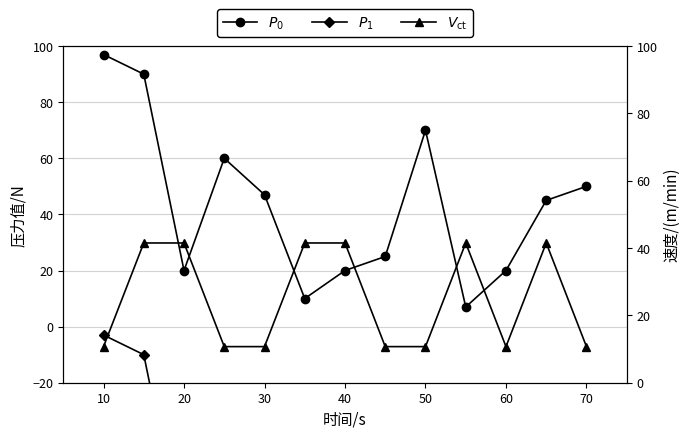

What is the maximum value for $V_{\rm ct}$?

41.5